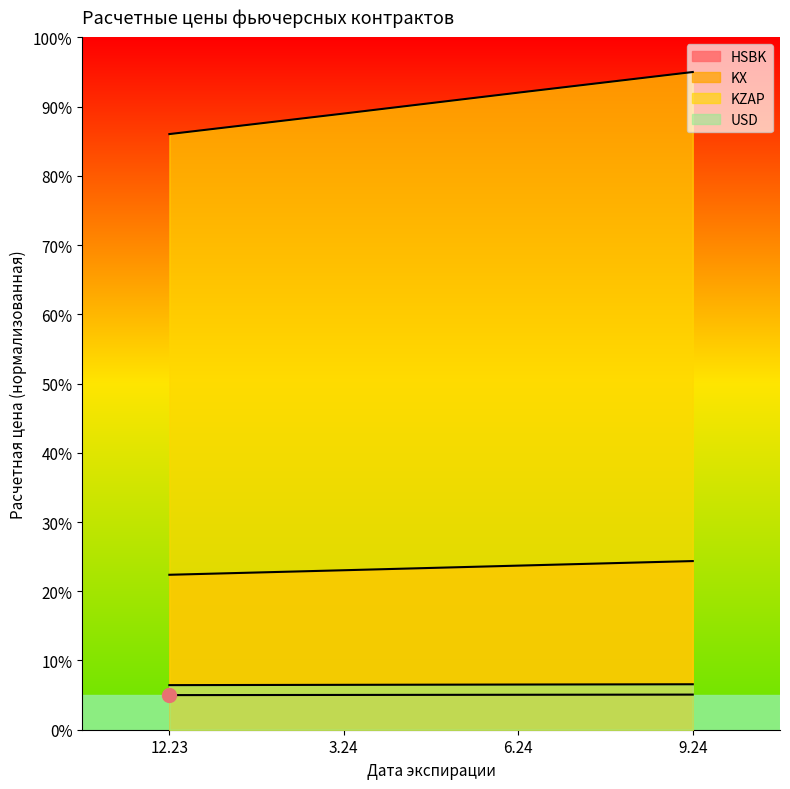

Is it true that KX equals 24.4 at 9.24?

True